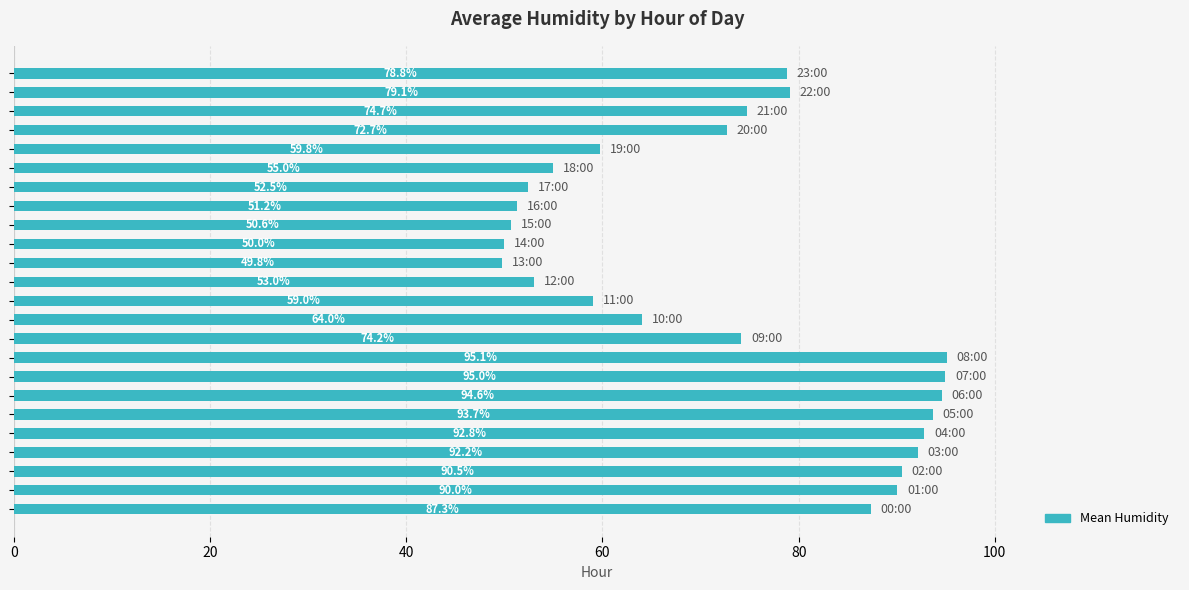

What is the sum of all values?

1755.6